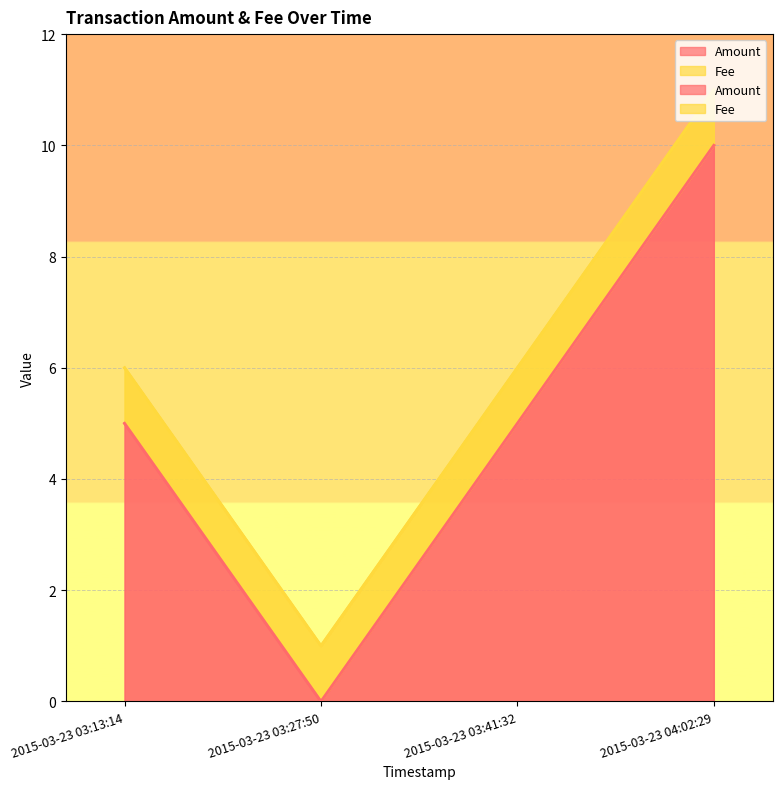

Between 2015-03-23 03:41:32 and 2015-03-23 04:02:29, which is larger?

2015-03-23 04:02:29